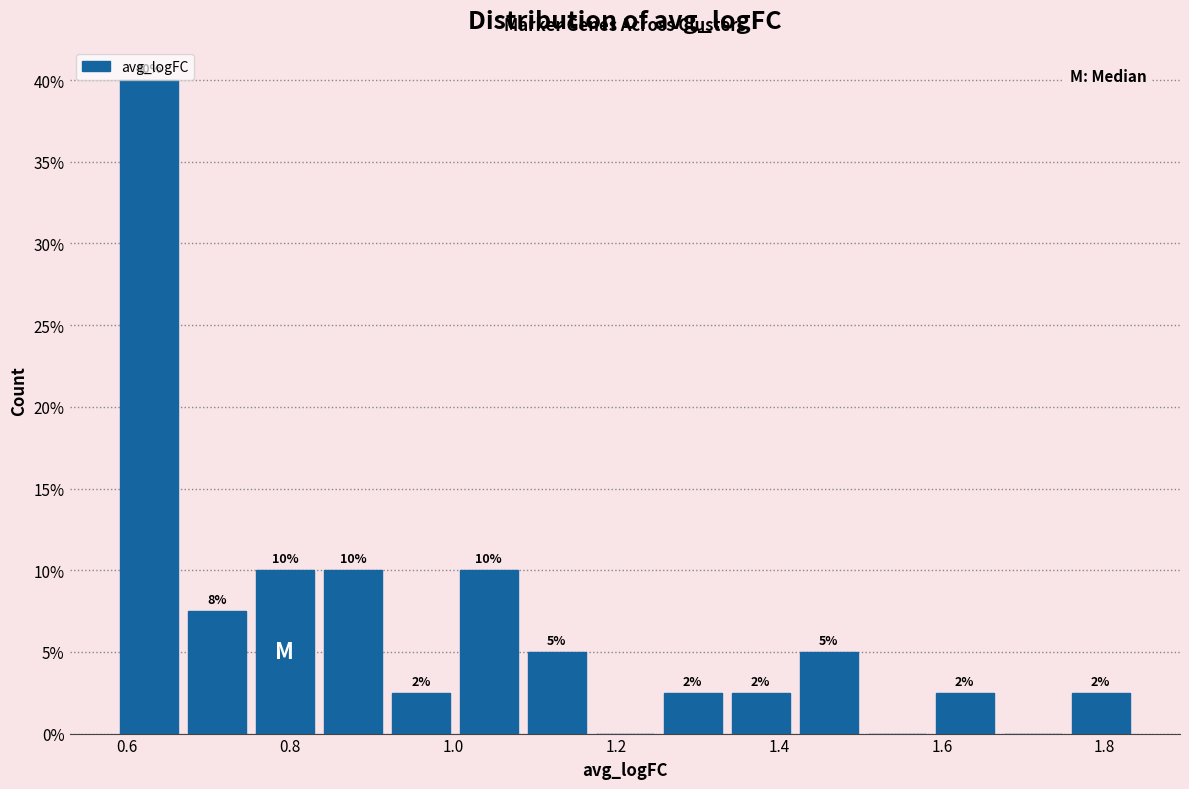

Which range on the x-axis has the tallest bar?

0.58 to 0.66